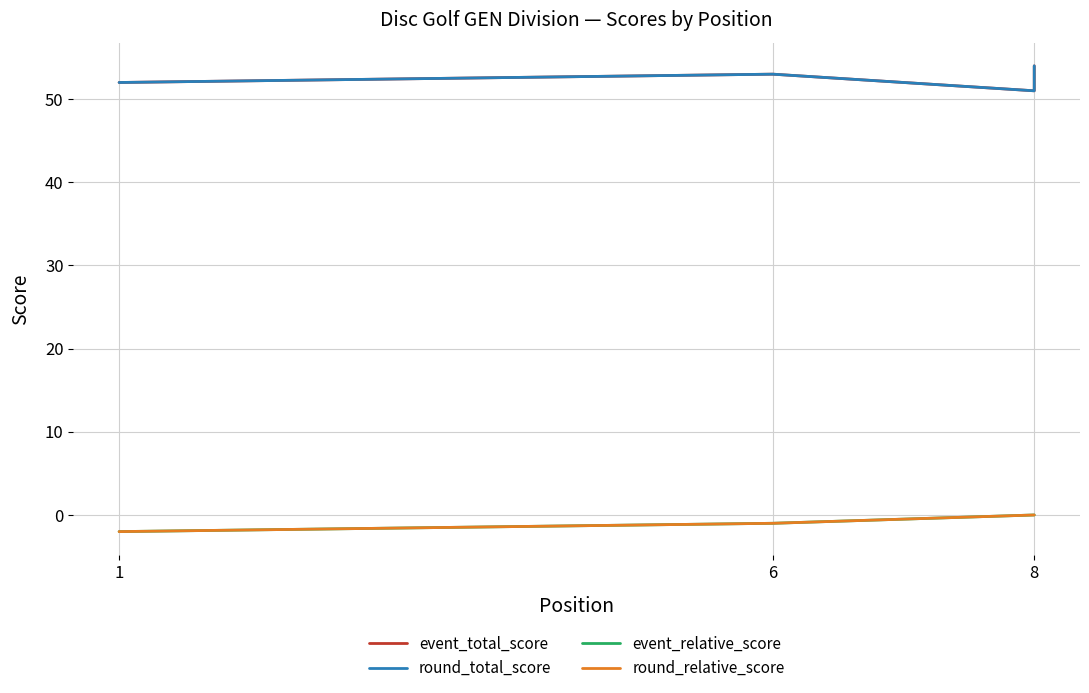

What is the minimum value shown in the chart?

-2